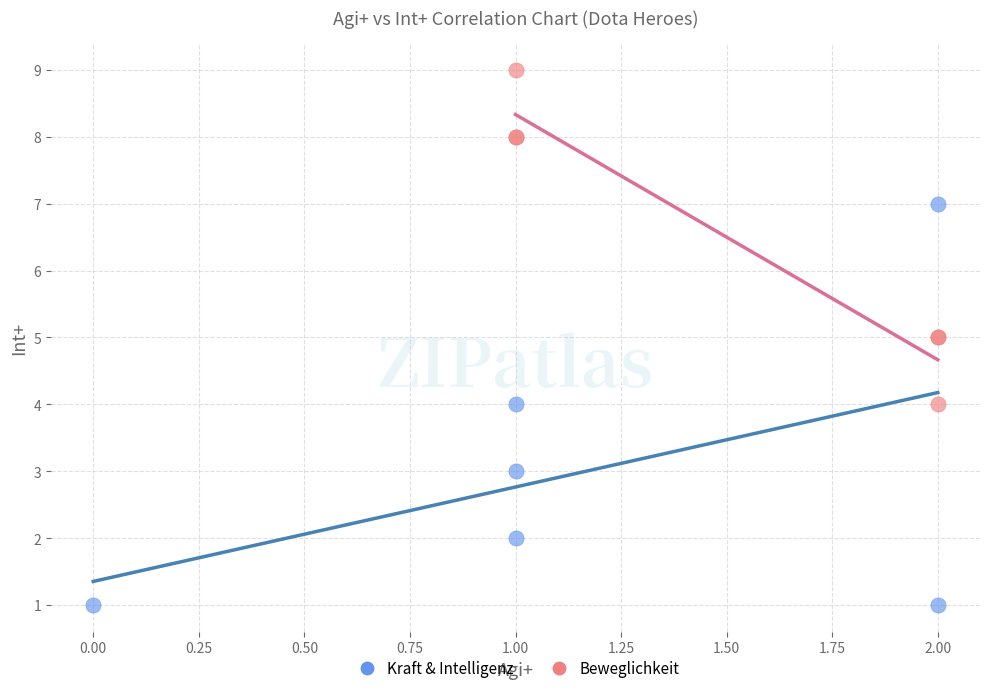

Which series reaches the minimum Y coordinate?

Kraft & Intelligenz